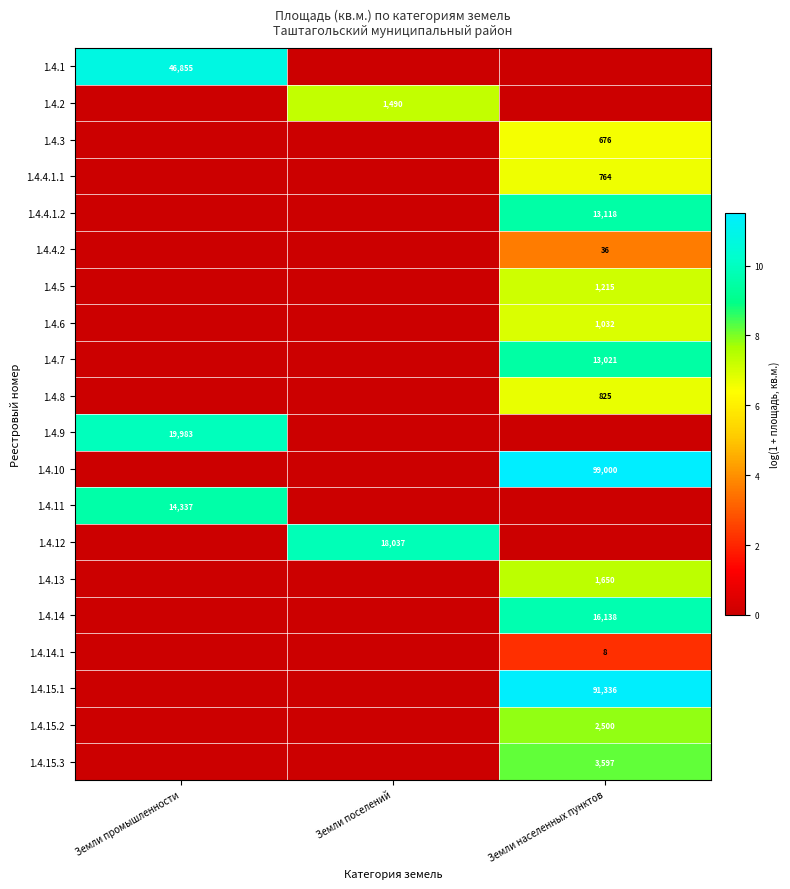

True or false: 1.4.4.1.2 has a value of 13118 at Земли населенных пунктов.

True